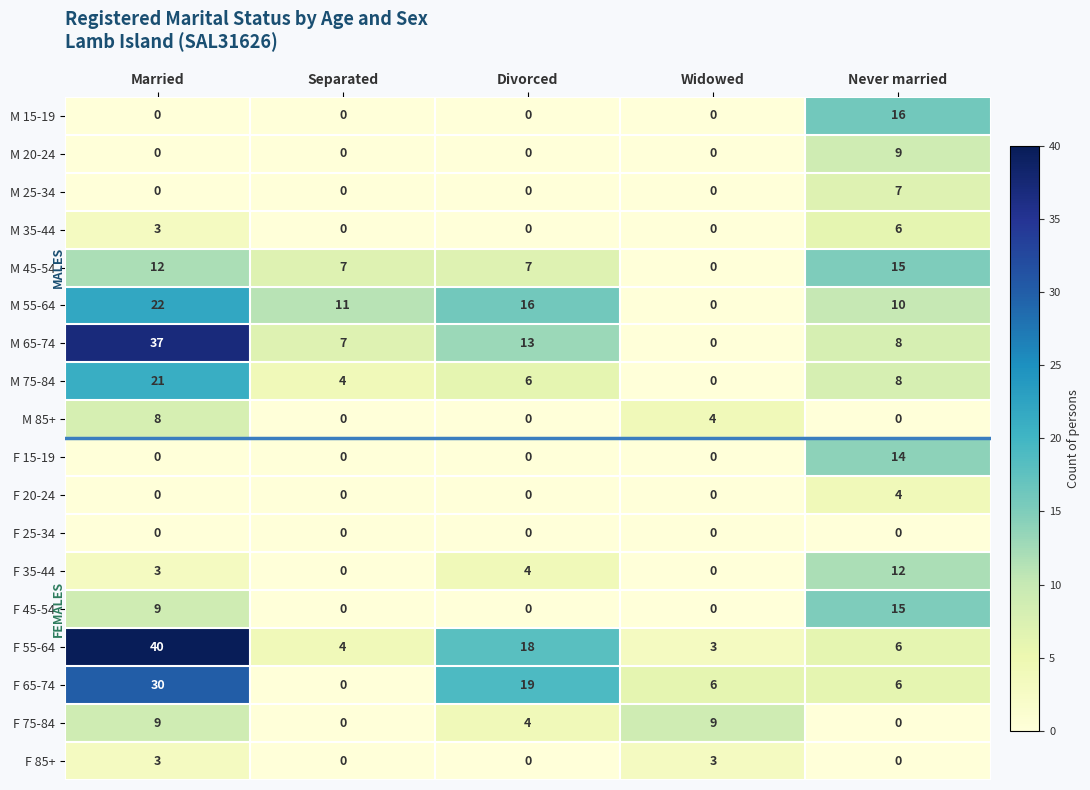

What is the difference between the highest and lowest values at Never married?

16